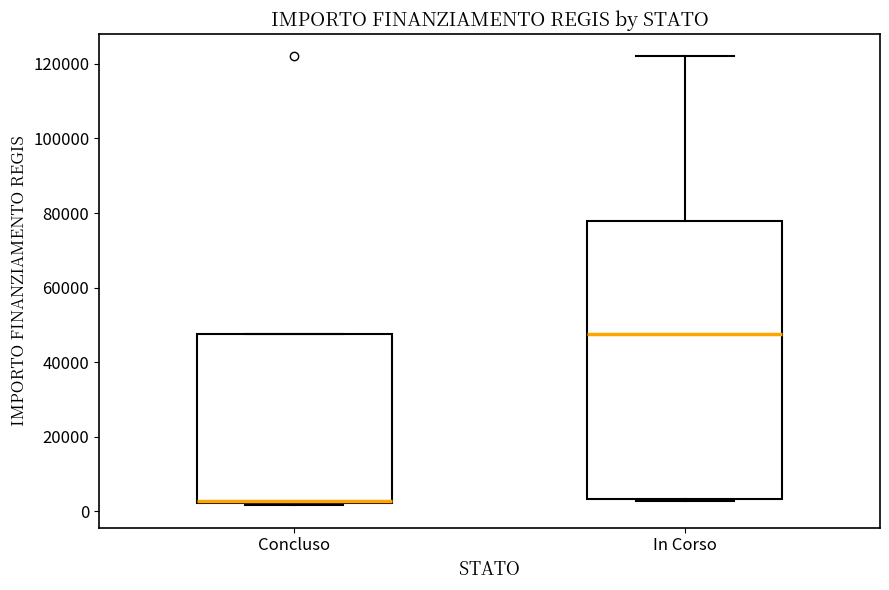

Which box is the tallest, from its lower edge to its upper edge?

In Corso